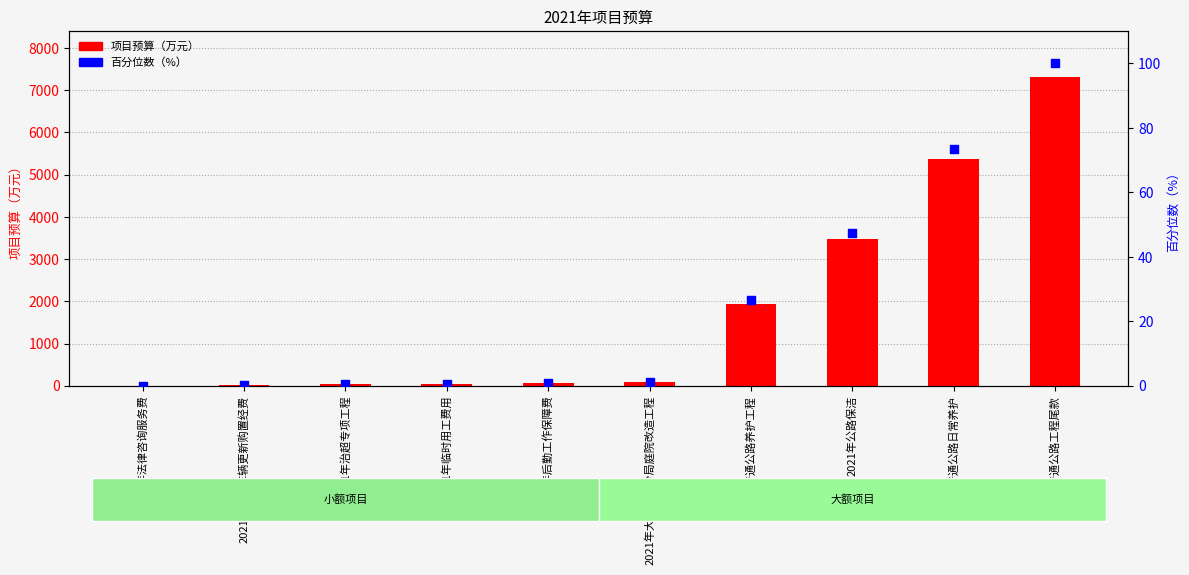

Is the value of 百分位数（%） at 2021年法律咨询服务费 greater than the value of 项目预算（万元） at 2021年大兴公路分局庭院改造工程?

No